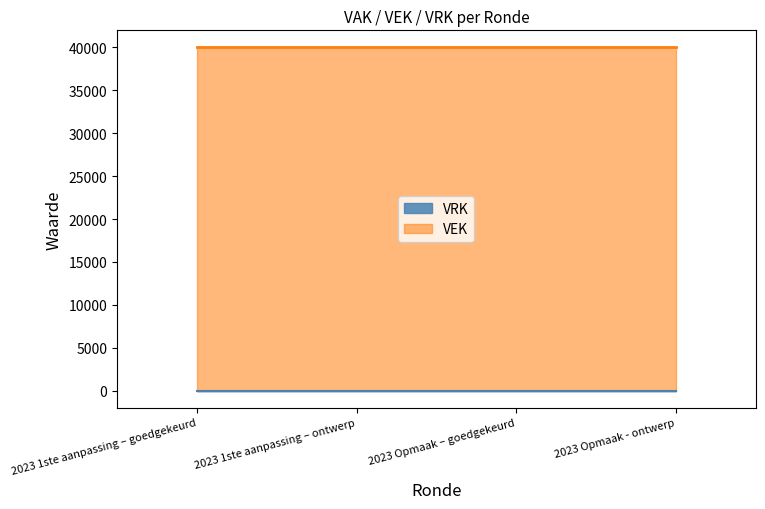

What is the total value across all series at 2023 Opmaak – goedgekeurd?

40000